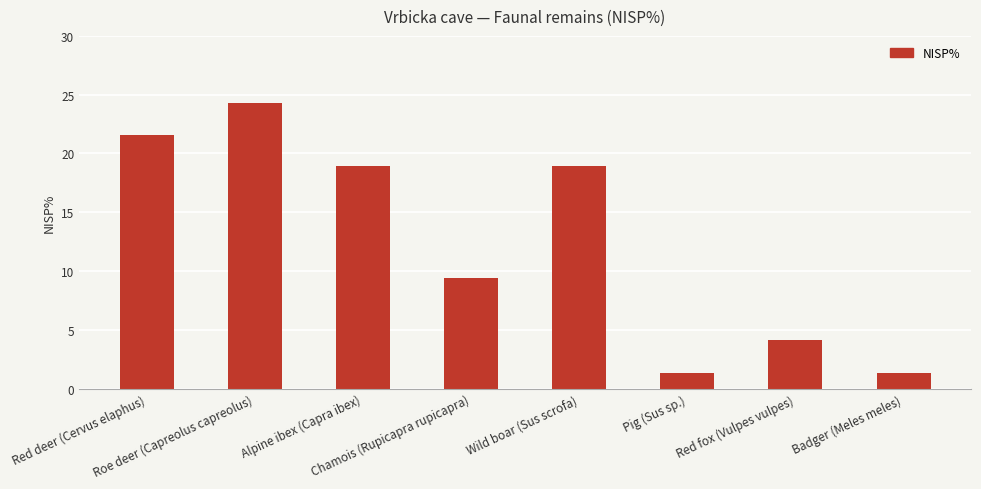

What is the value of the 1st bar from the left?

21.6